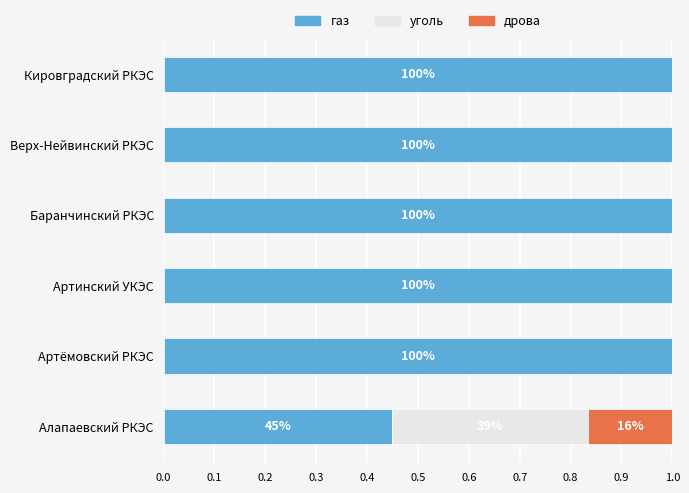

What is the sum of the газ values at Баранчинский РКЭС and Артинский УКЭС?

2.0